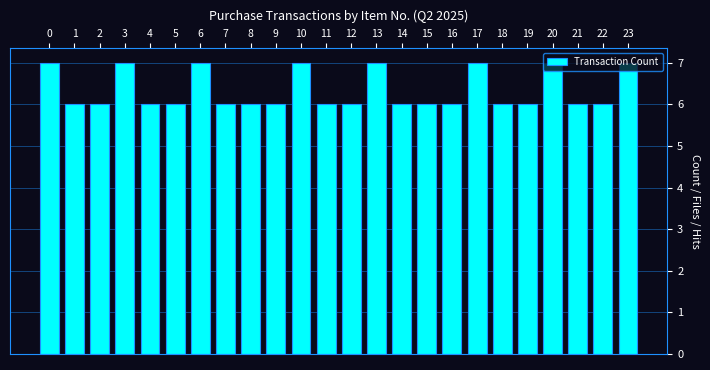

What is the maximum value shown in the chart?

7